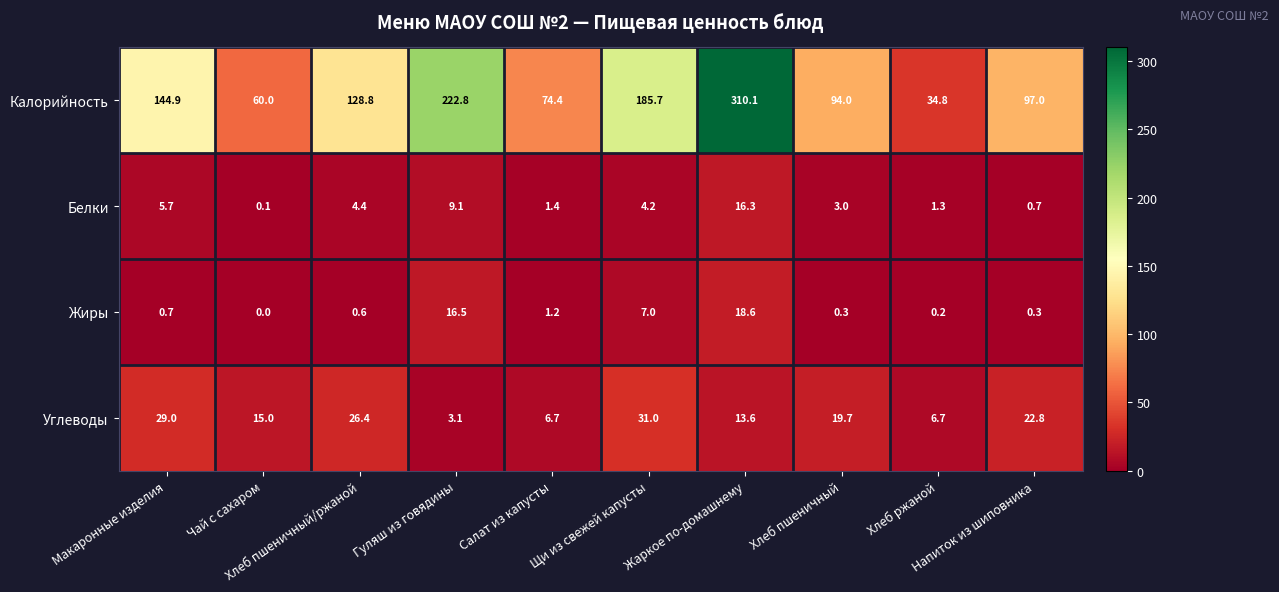

What is the maximum value shown in the chart?

310.1